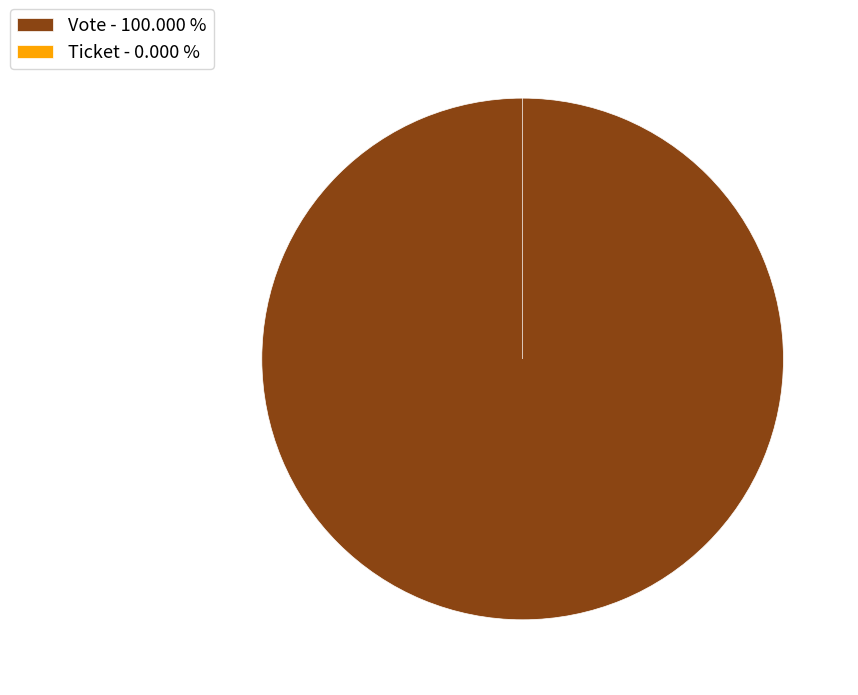

The Vote slice represents 100% of the pie. True or false?

True